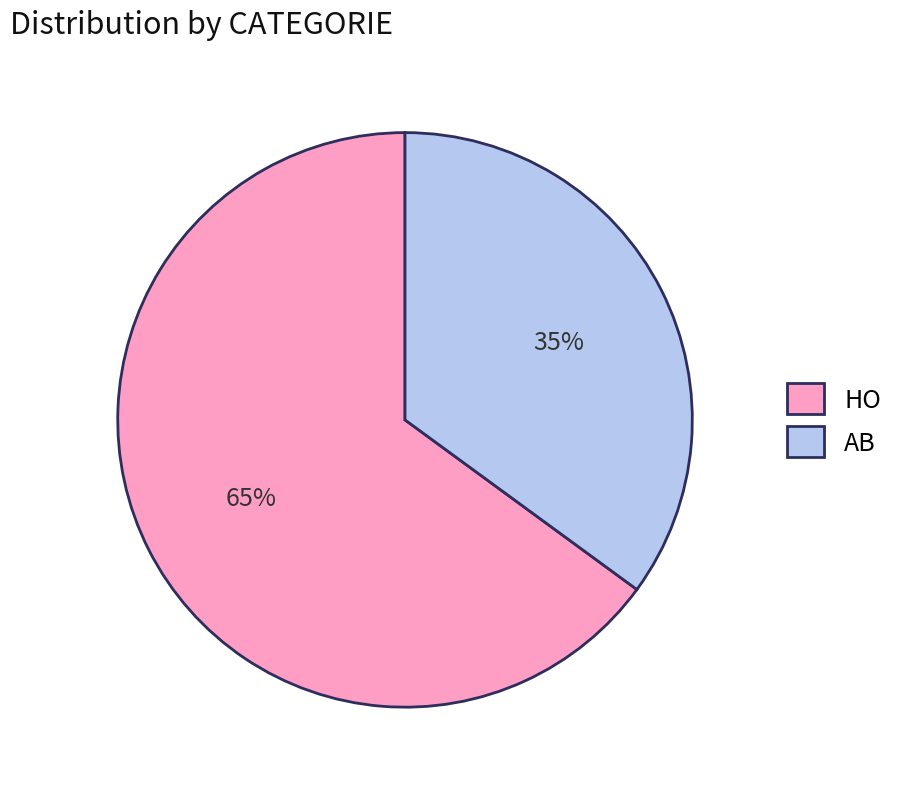

True or false: AB accounts for 28% of the total.

False